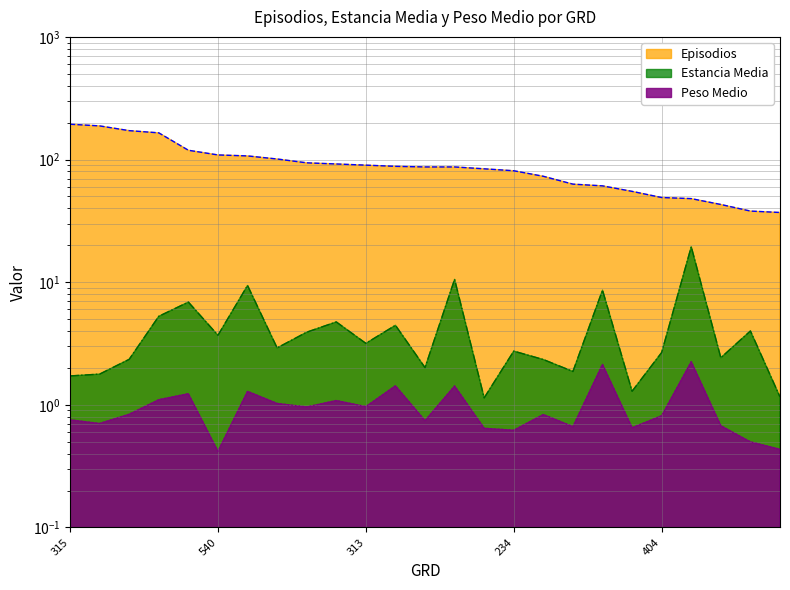

What are all the series names shown in the legend?

Episodios, Estancia Media, Peso Medio